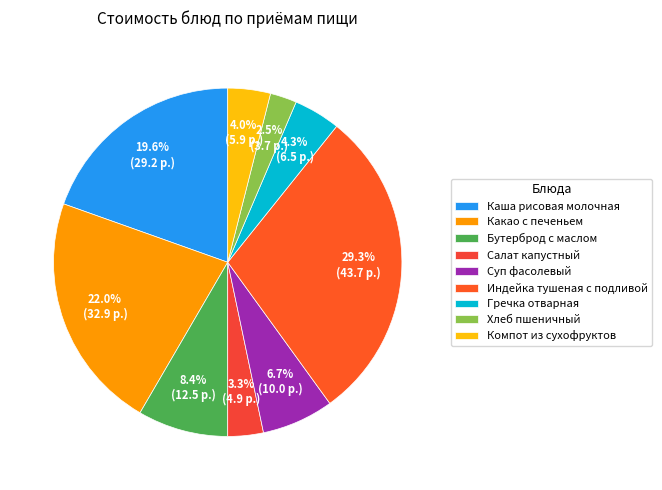

Is there a majority slice in this chart?

No